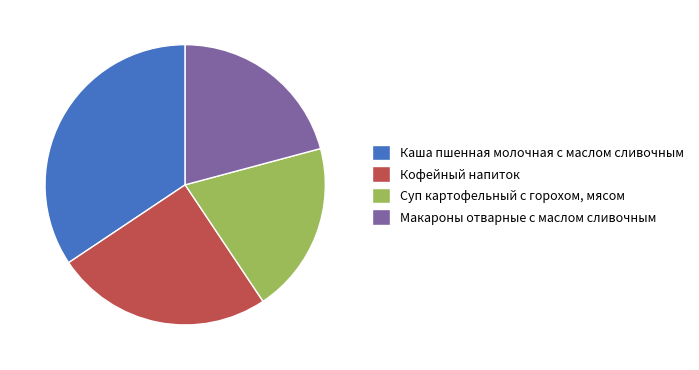

Is it true that Кофейный напиток is 18% of the pie?

False